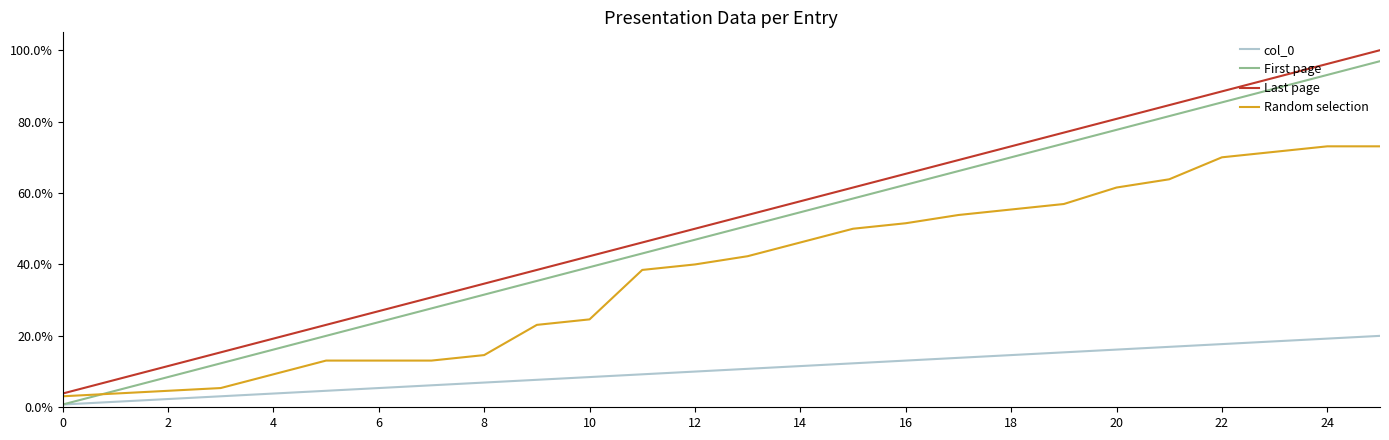

Is this an area chart (filled region under the line)?

No